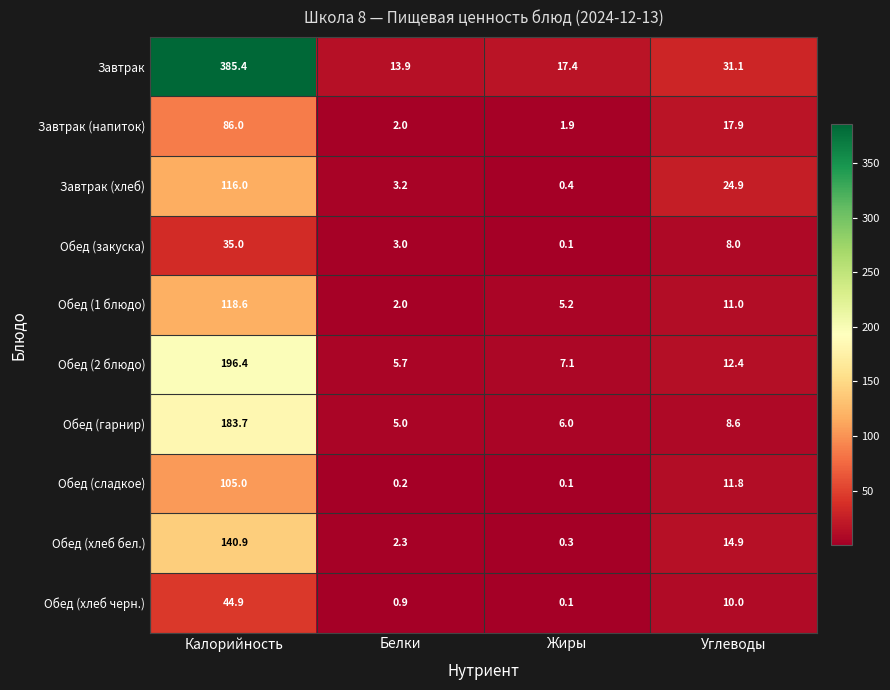

At how many categories does at least one series exceed 84?

1